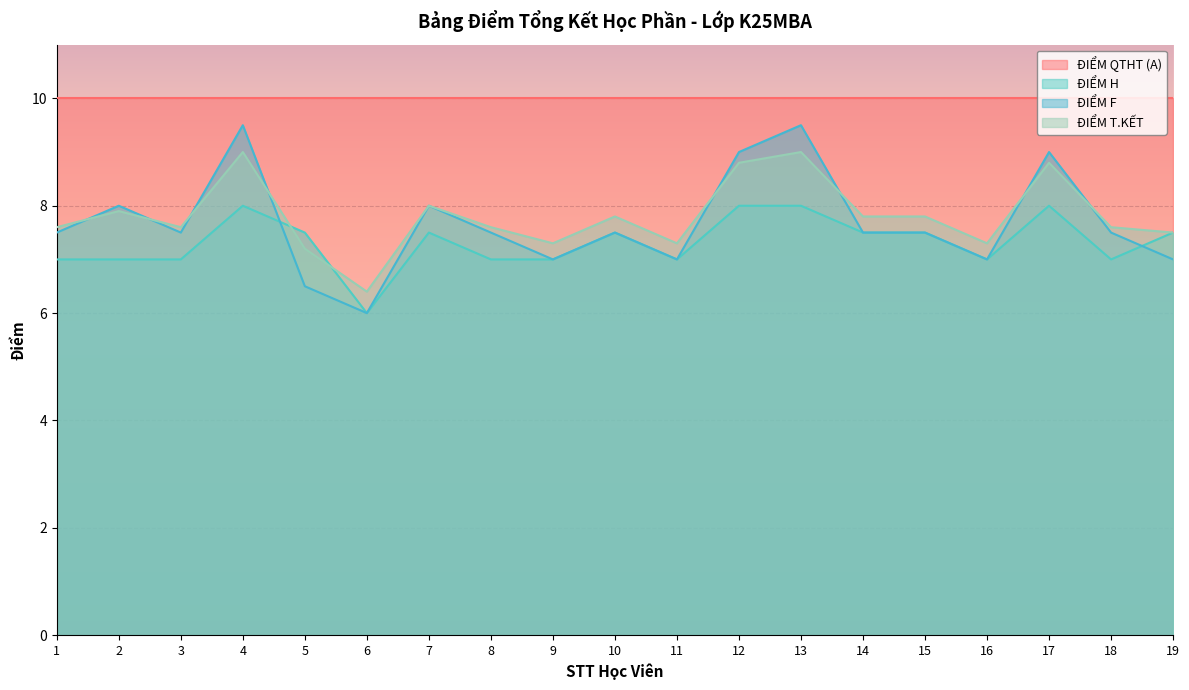

Which series changed the most between 6 and 8?

ĐIỂM F